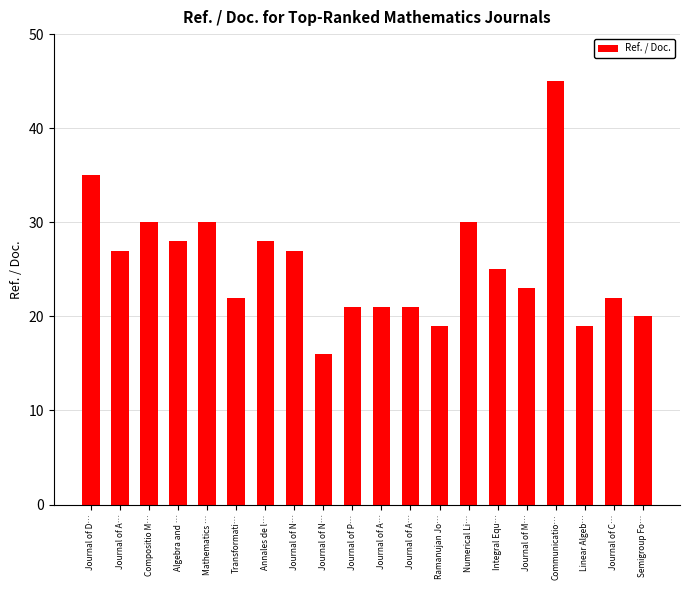

Are the bars horizontal?

No